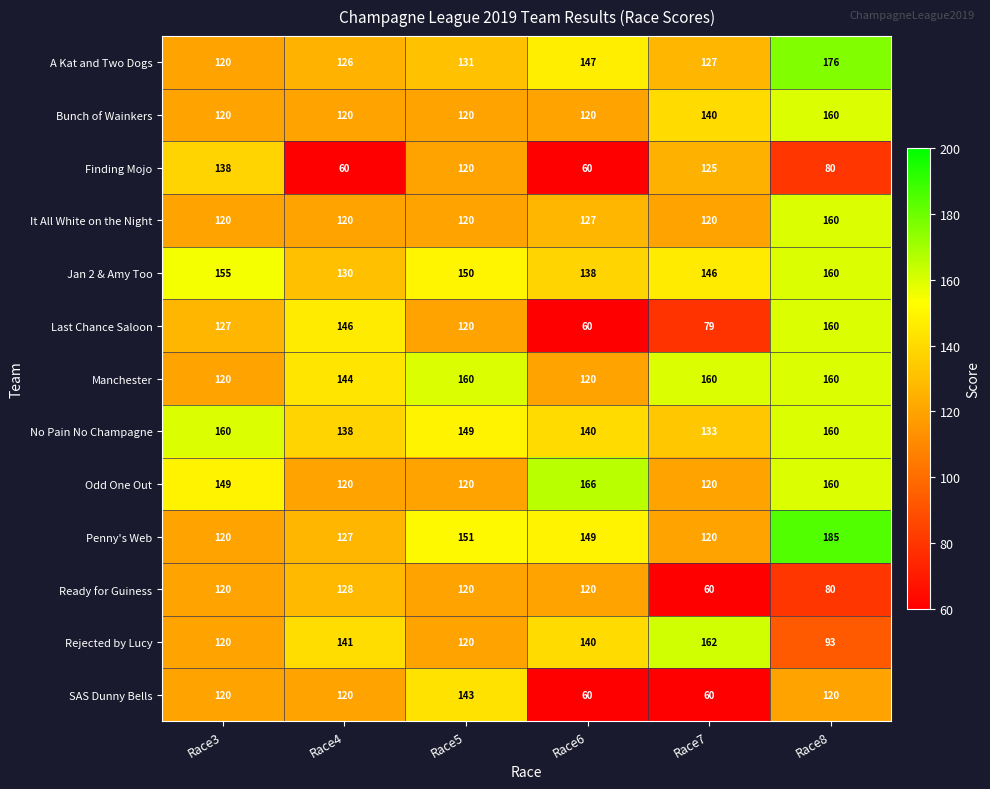

What is the sum of all SAS Dunny Bells values?

623